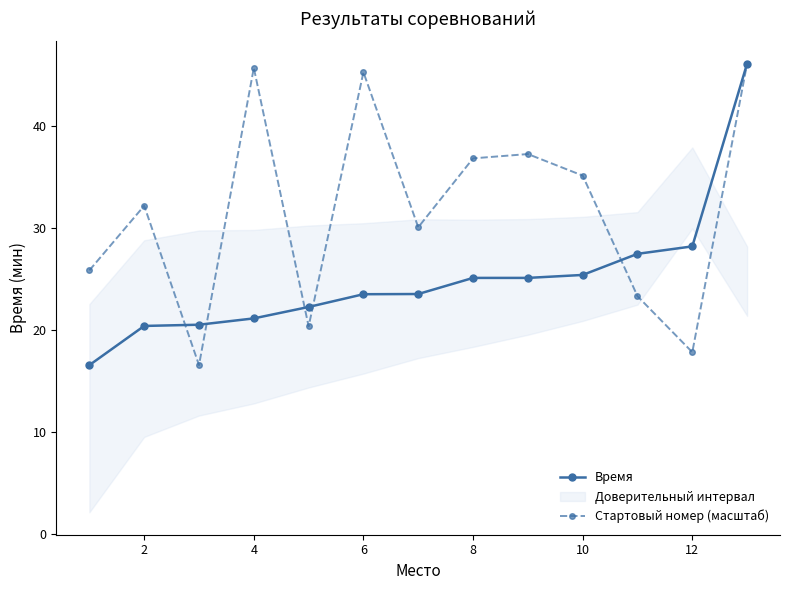

Which series has the largest total across all categories?

Стартовый номер (масштаб)